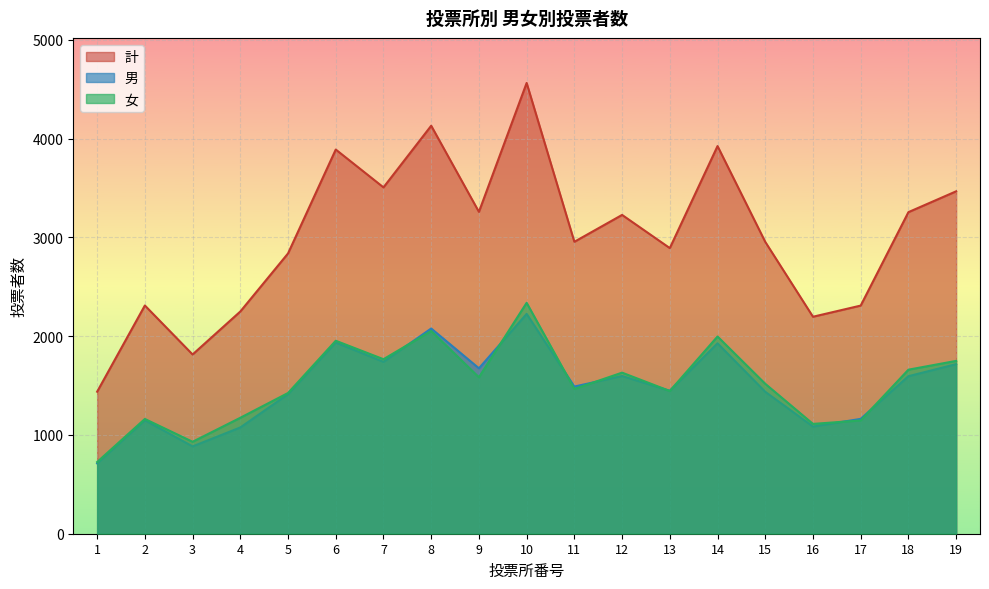

What is the approximate value of 男 at 19, to the nearest 10?

1720